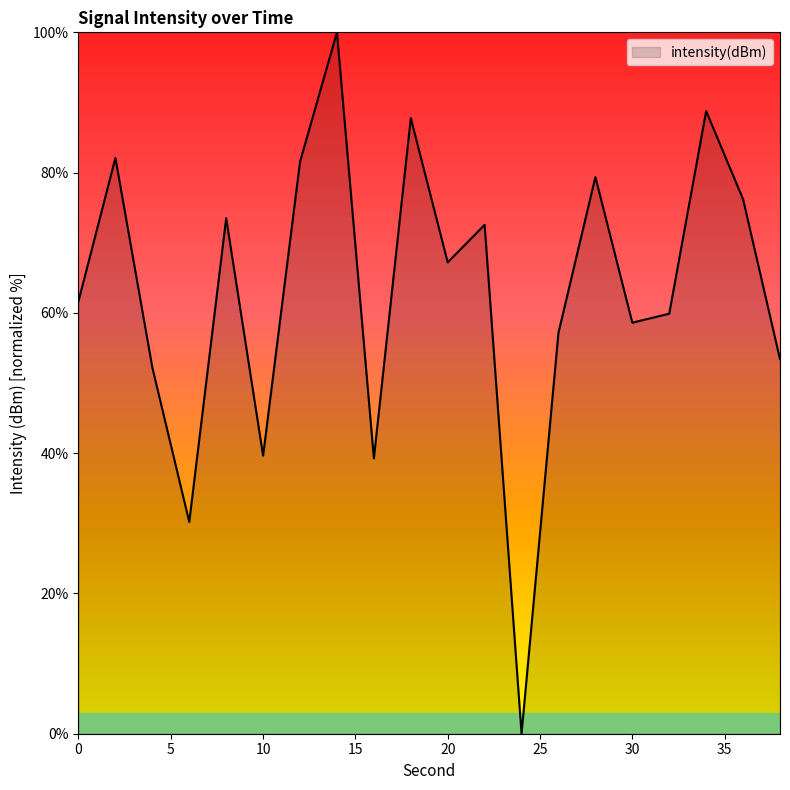

What is the maximum value shown in the chart?

100.0